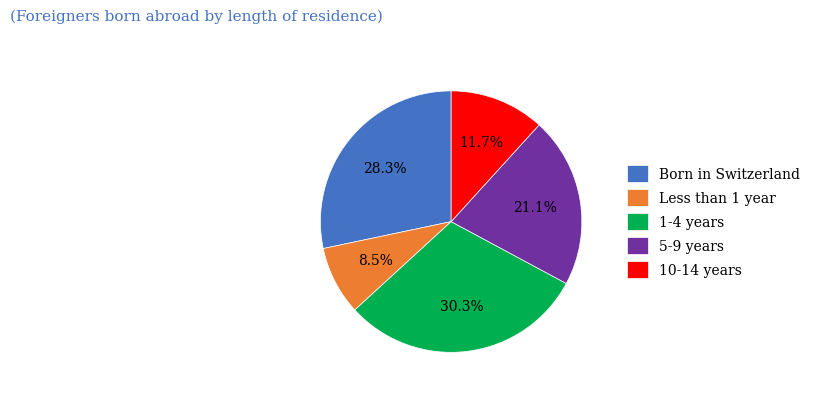

Which slice is the smallest?

Less than 1 year